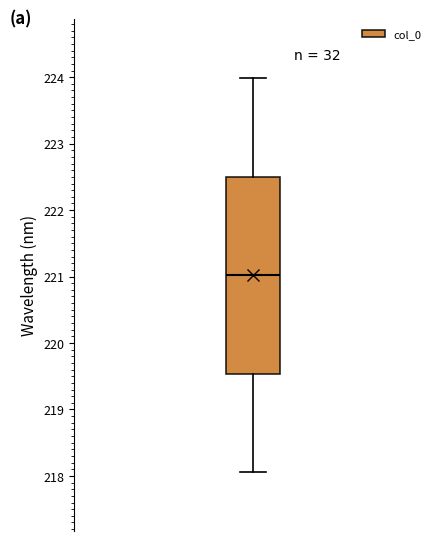

Transcribe this box plot: give where the median line is, the range the box spans, and where the two whiskers end, as read against the y-axis. The values are not printed on the chart, so give them approximately, as read against the axis.

median 221.0, box 219.5 to 222.5, whiskers 218.1 to 224.0